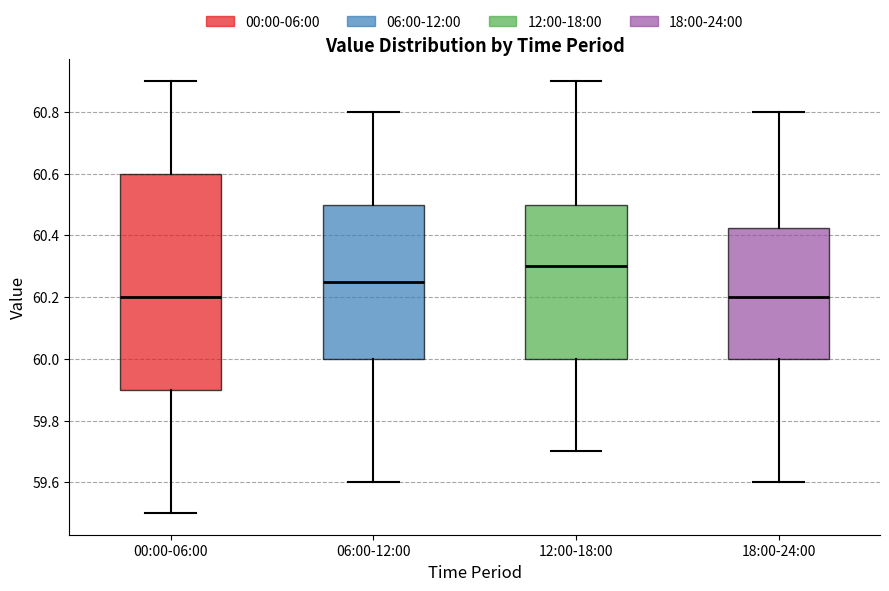

Comparing the boxes themselves (not the whiskers), which one is the tallest?

00:00-06:00